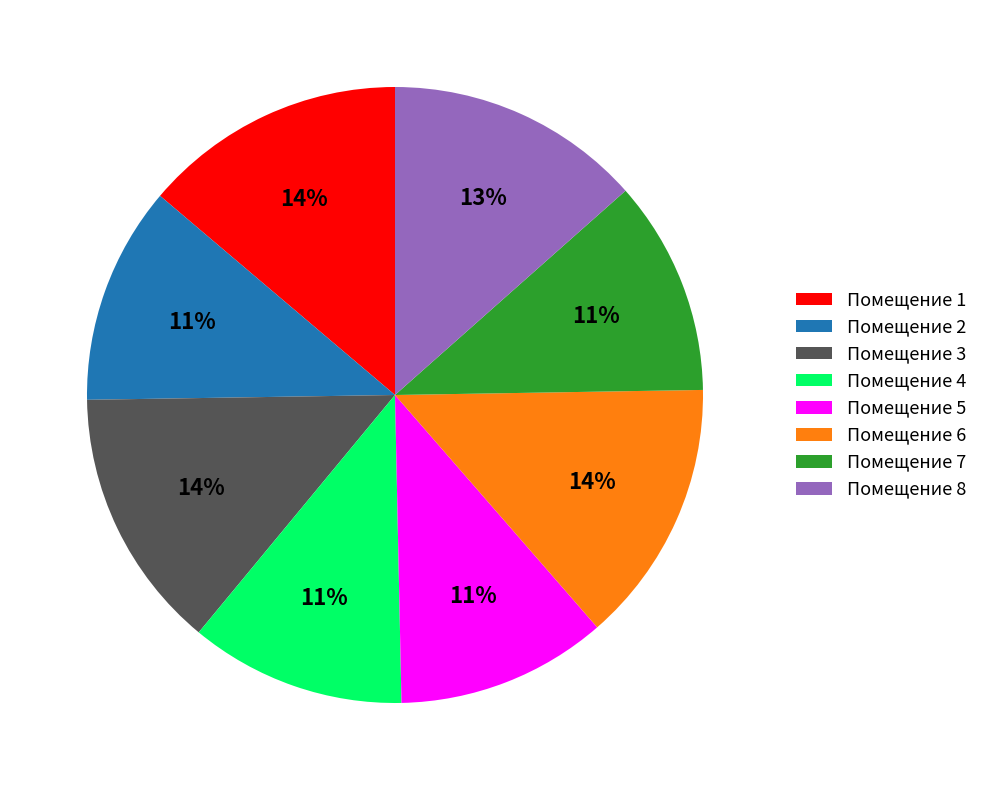

To the nearest percent, what portion does Помещение 1 represent?

14%